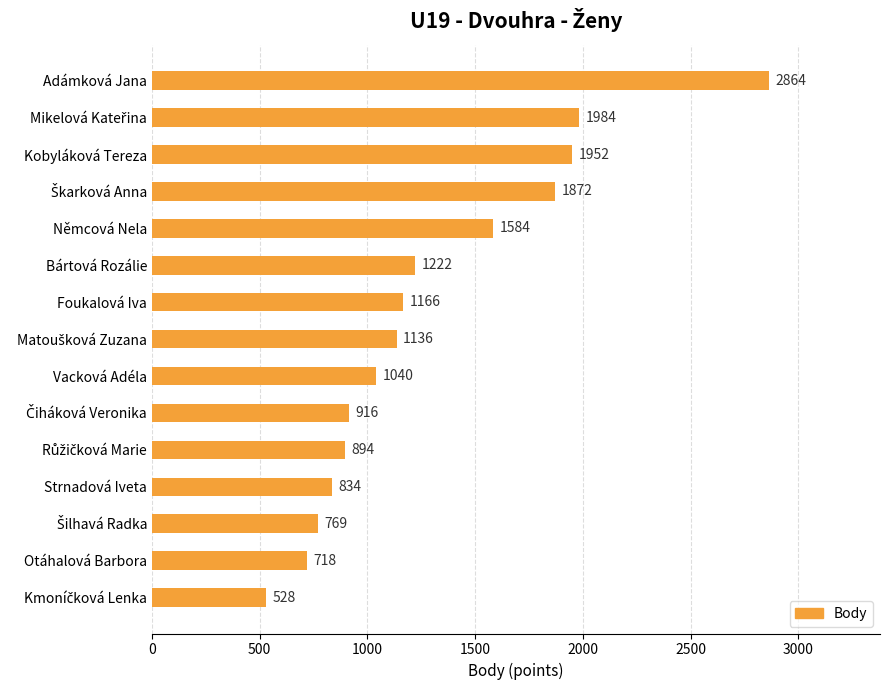

Reading bottom to top, list all the values displayed in this chart.

528	718	769	834	894	916	1040	1136	1166	1222	1584	1872	1952	1984	2864